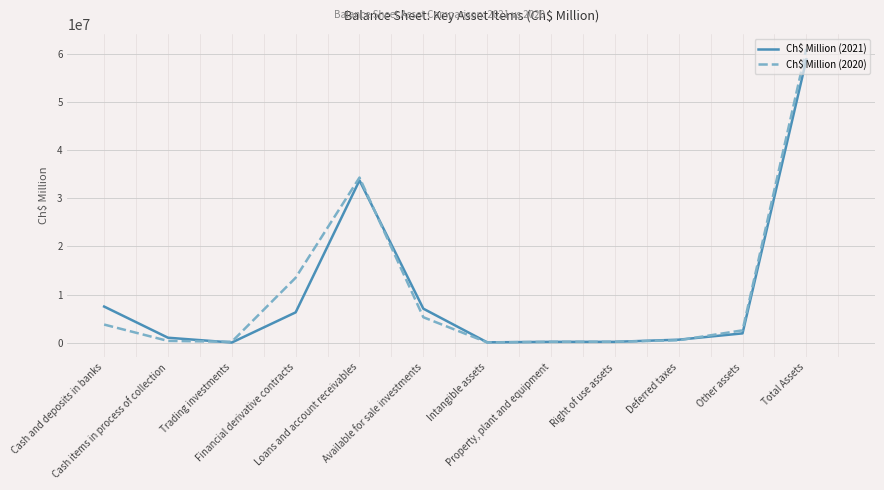

What is the difference between the second highest and minimum values in the Ch$ Million (2020) series?

34229614